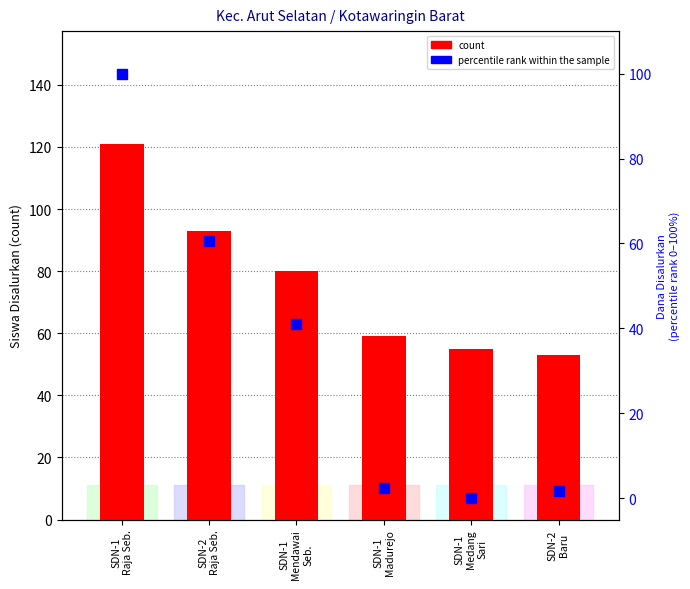

The percentile rank within the sample series shows 58.7 at SDN-1
Mendawai
Seb.. True or false?

False